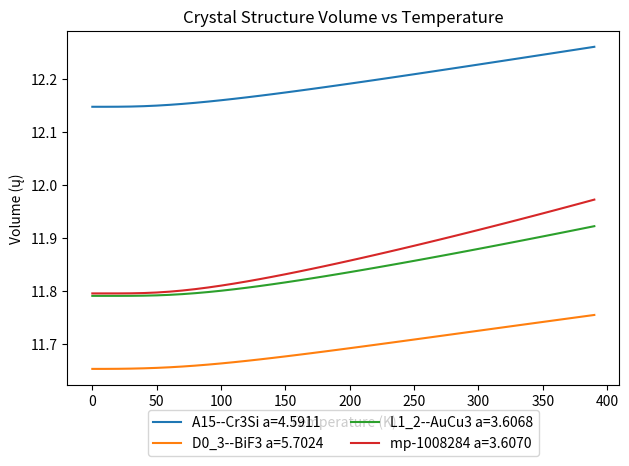

True or false: D0_3--BiF3 a=5.7024 and A15--Cr3Si a=4.5911 intersect in this chart.

False